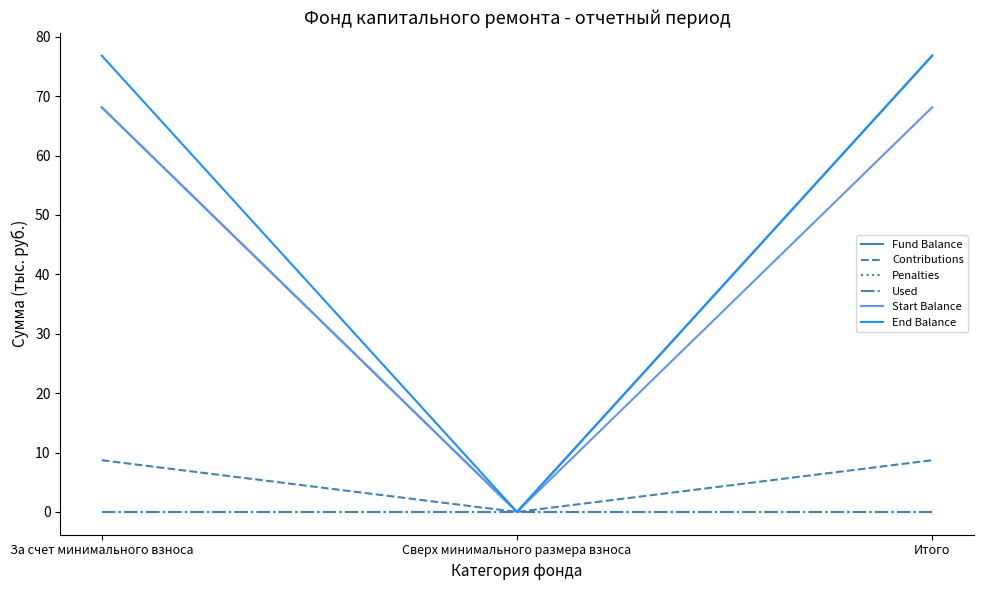

What is the total value across all series at За счет минимального взноса?

221.7